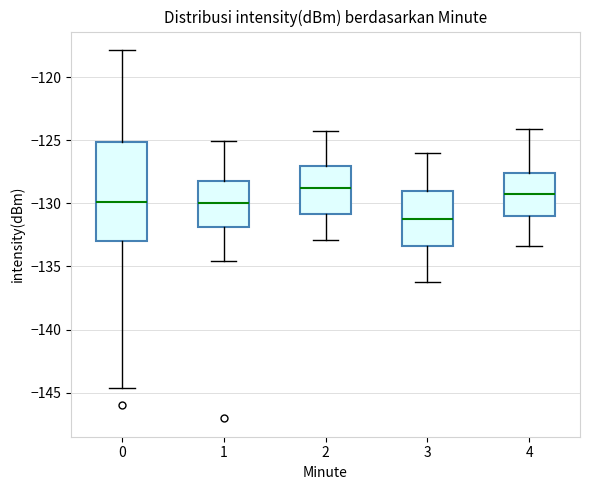

Comparing the boxes themselves (not the whiskers), which one is the tallest?

0